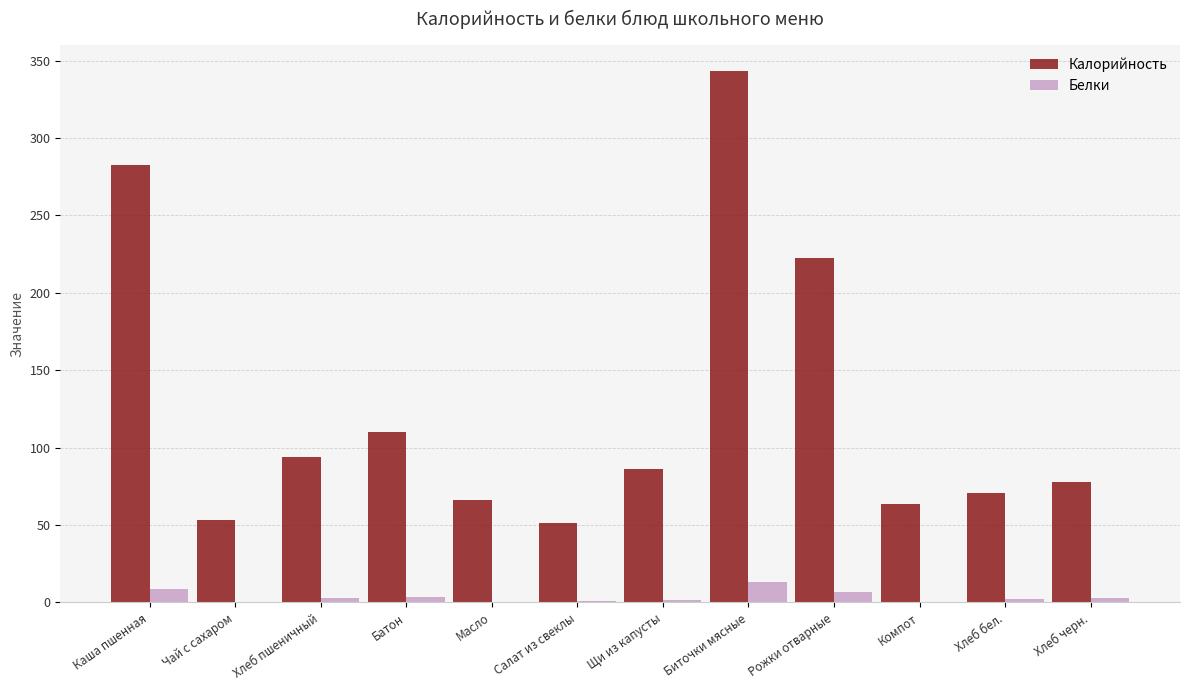

What is the average value of the Белки series?

3.5